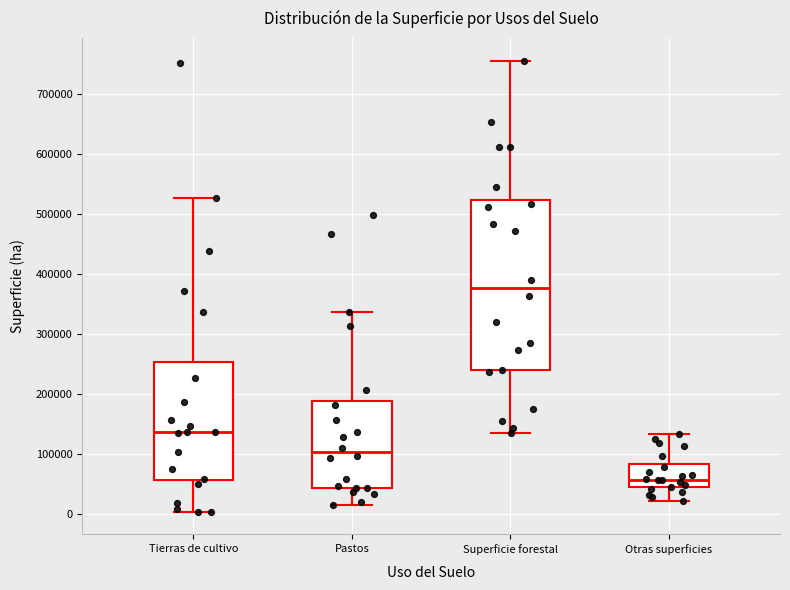

Which box is the tallest, from its lower edge to its upper edge?

Superficie forestal